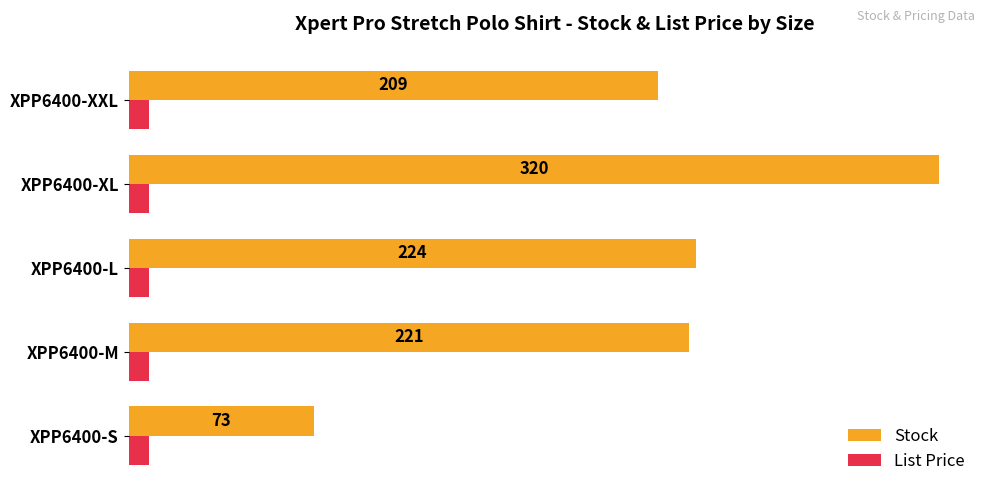

Rank the series by their maximum value, from lowest to highest.

List Price, Stock